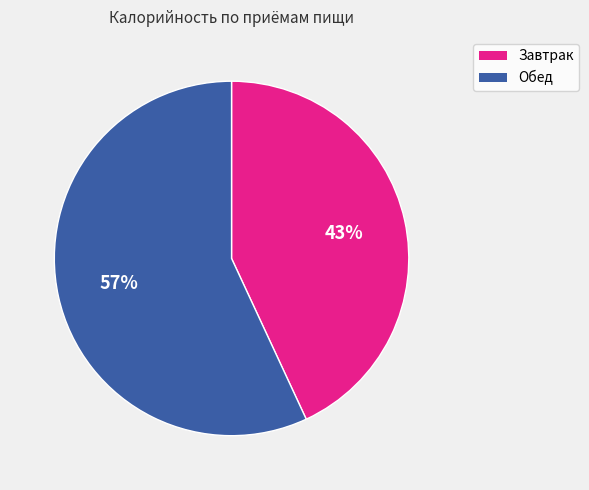

How many segments does this pie chart have?

2